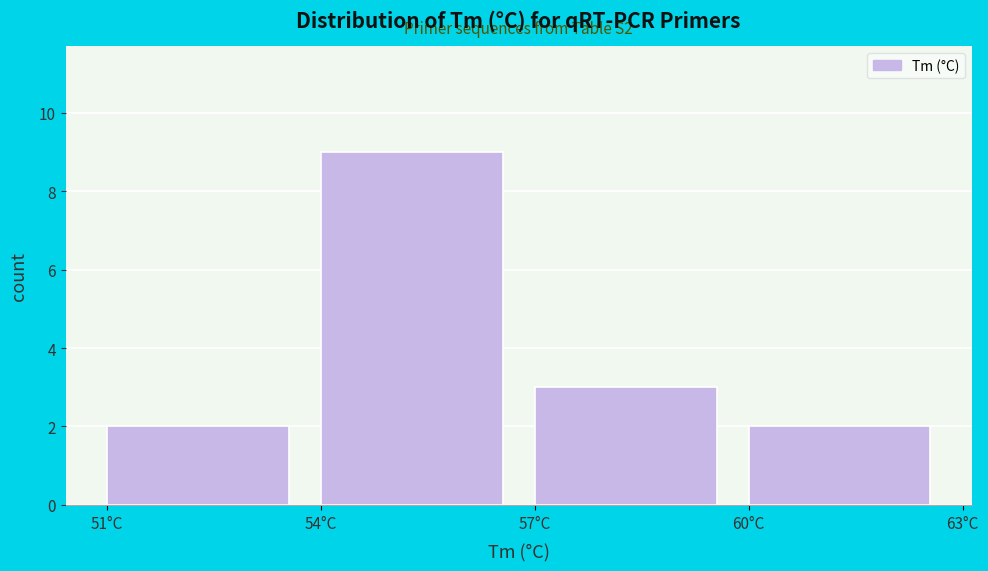

Which range on the x-axis has the tallest bar?

54 to 57